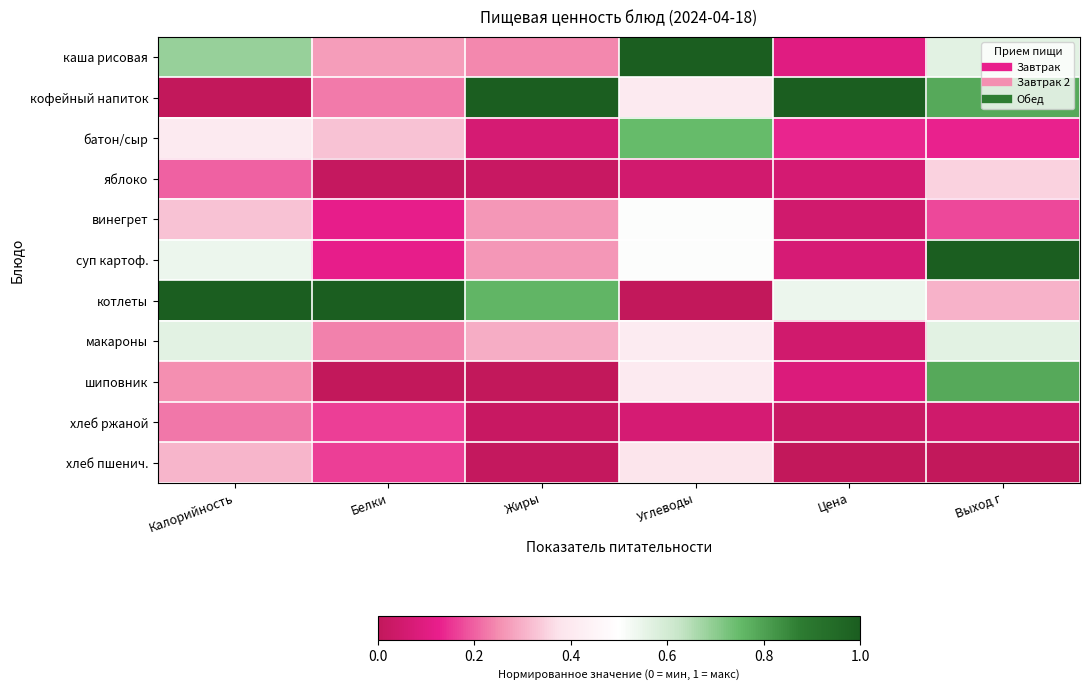

Between Калорийность and Цена, which is larger?

Калорийность